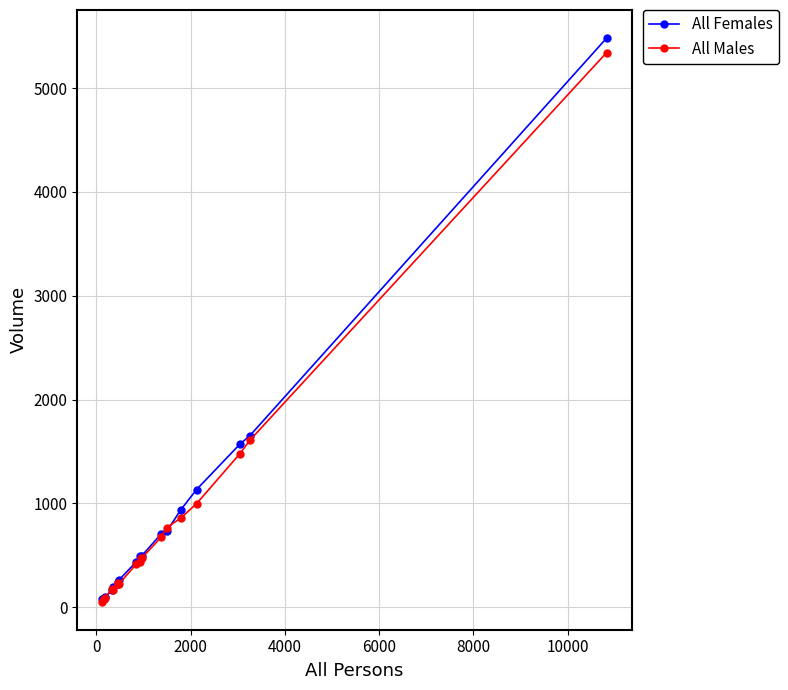

Which series has the largest range (max minus min)?

All Females